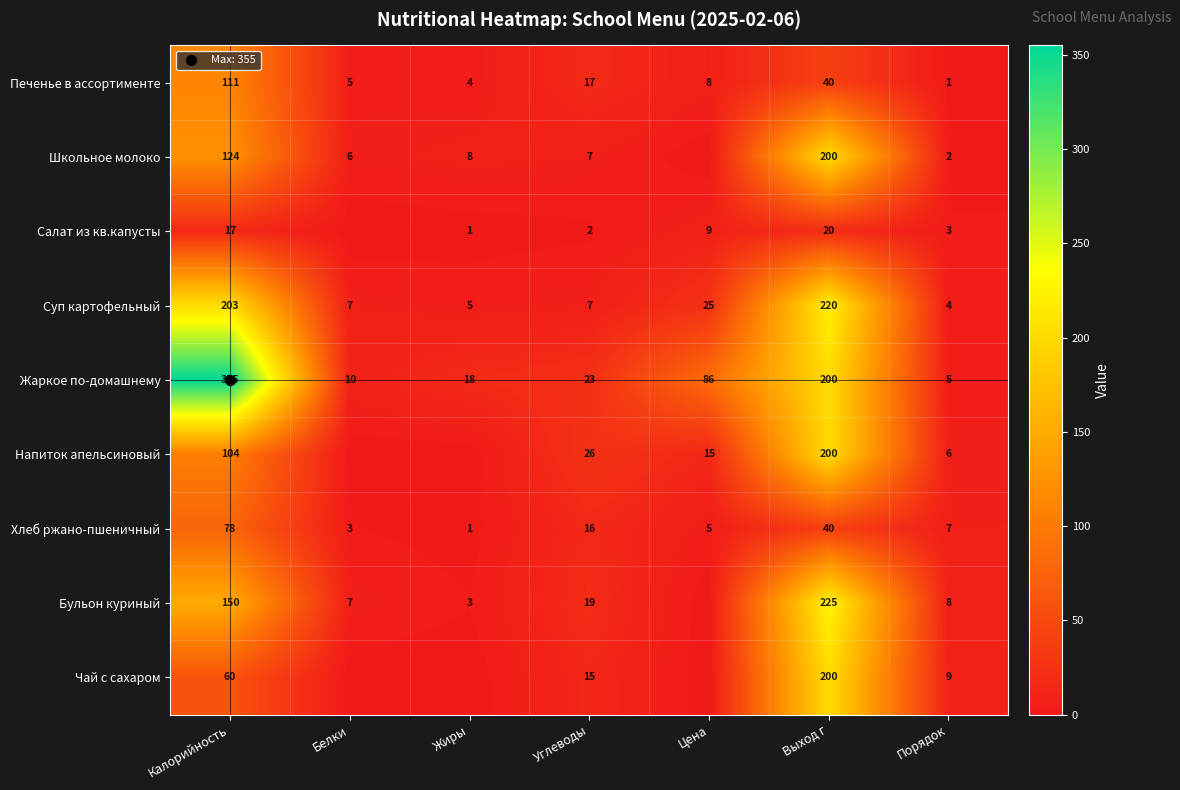

List the series in order of their peak value, highest first.

Жаркое по-домашнему, Бульон куриный, Суп картофельный, Школьное молоко, Напиток апельсиновый, Чай с сахаром, Печенье в ассортименте, Хлеб ржано-пшеничный, Салат из кв.капусты